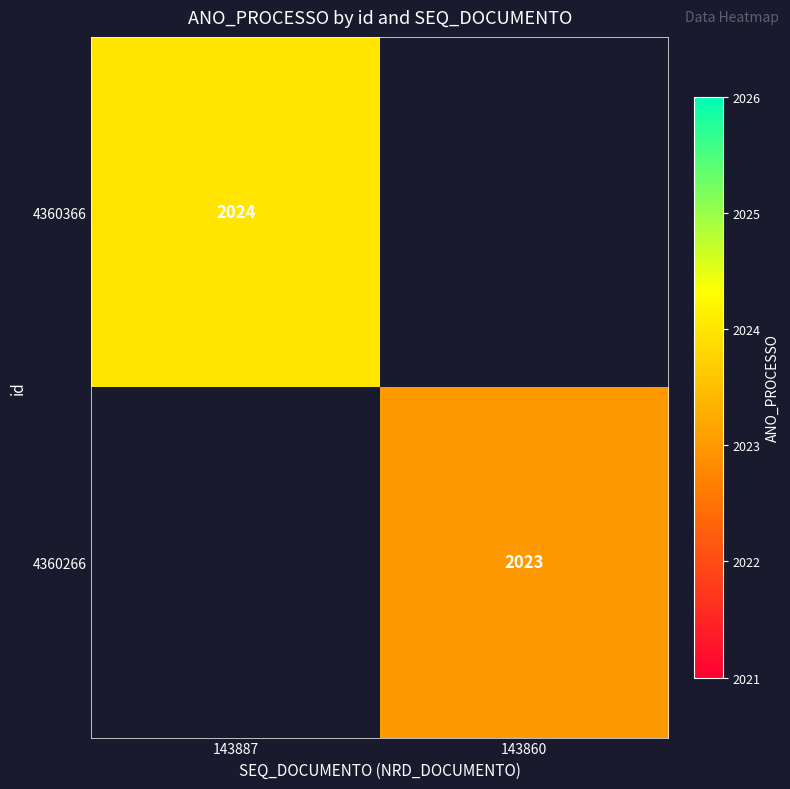

Is it true that 4360266 equals 2023 at 143860?

True